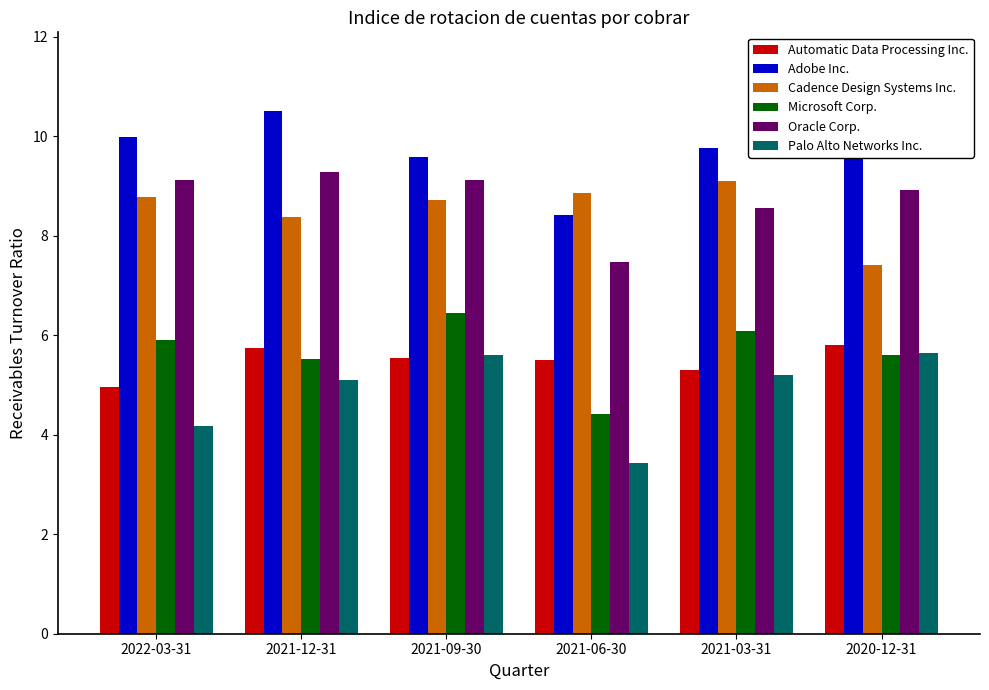

How many distinct data groups are displayed?

6